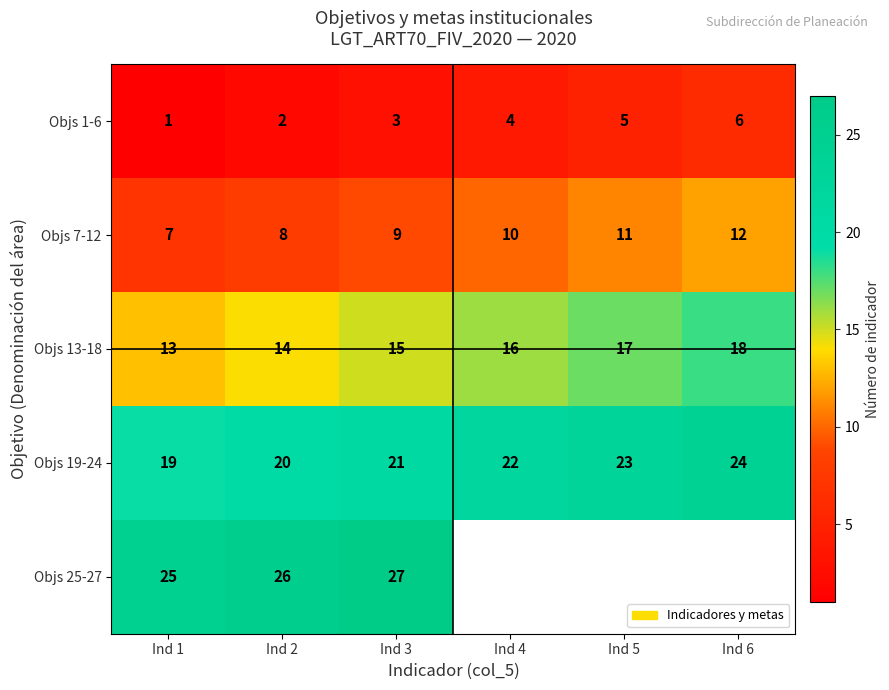

What is the sum of the Objs 19-24 values at Ind 3 and Ind 6?

45